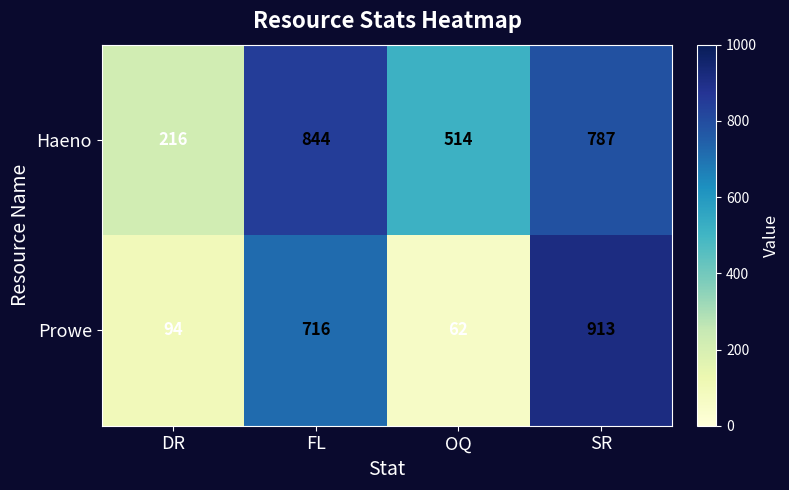

At which category is the sum across all series the highest?

SR